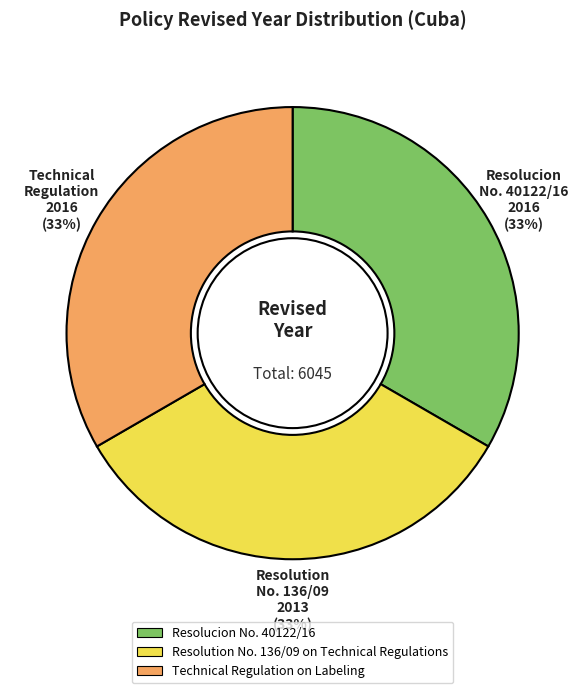

How many slices are in this pie chart?

3